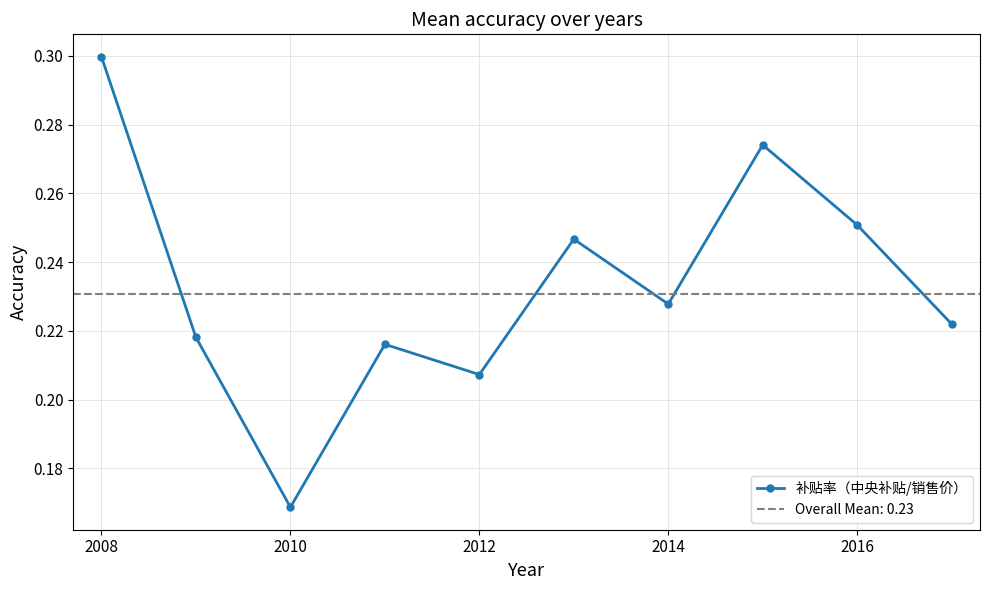

The 补贴率（中央补贴/销售价） series shows 0.2 at 2008. True or false?

False